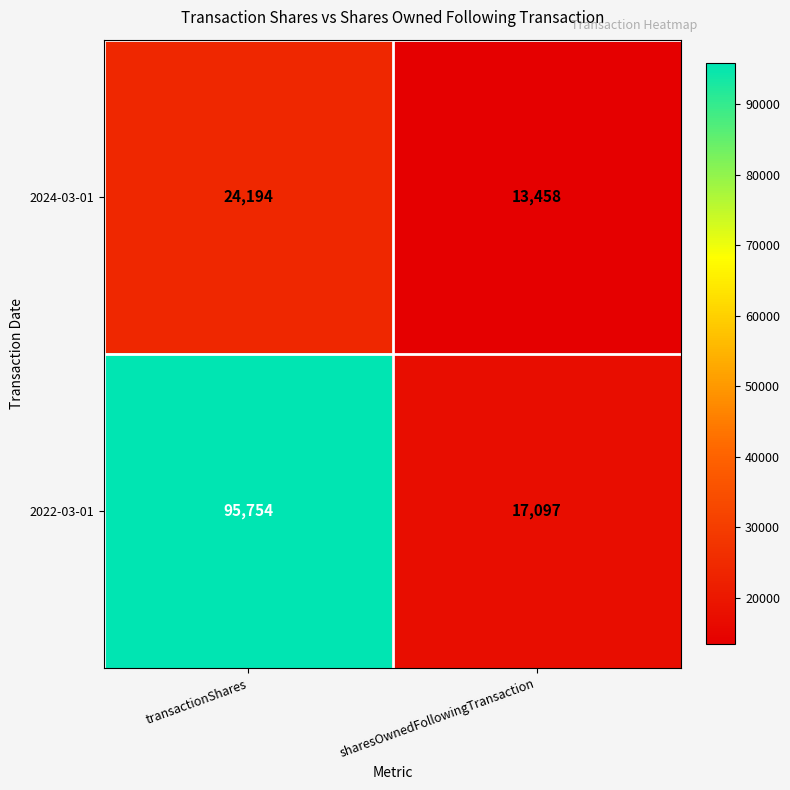

What is the approximate value of 2022-03-01 at transactionShares, to the nearest 100?

95800